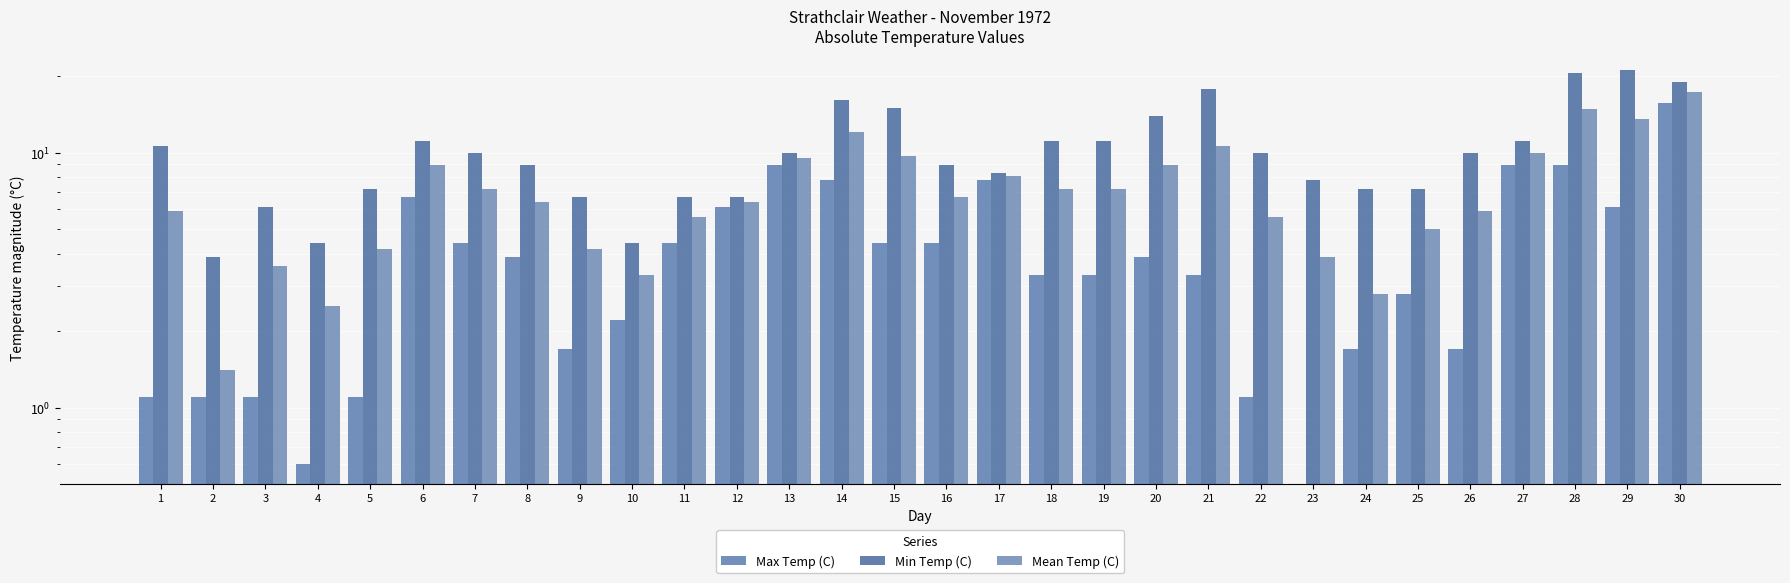

List the series in order of their overall mean, highest first.

Min Temp (C), Mean Temp (C), Max Temp (C)